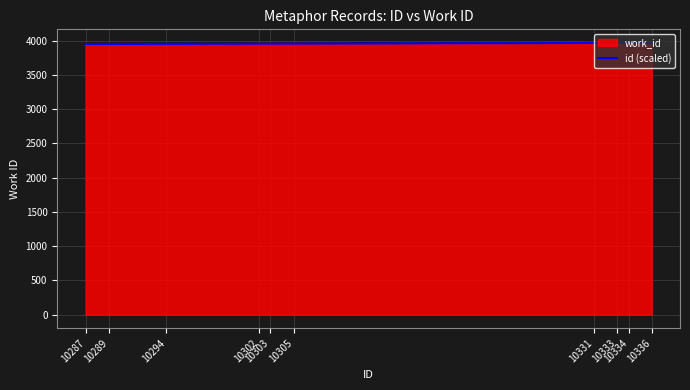

What is the difference between the maximum and minimum values?

16.0